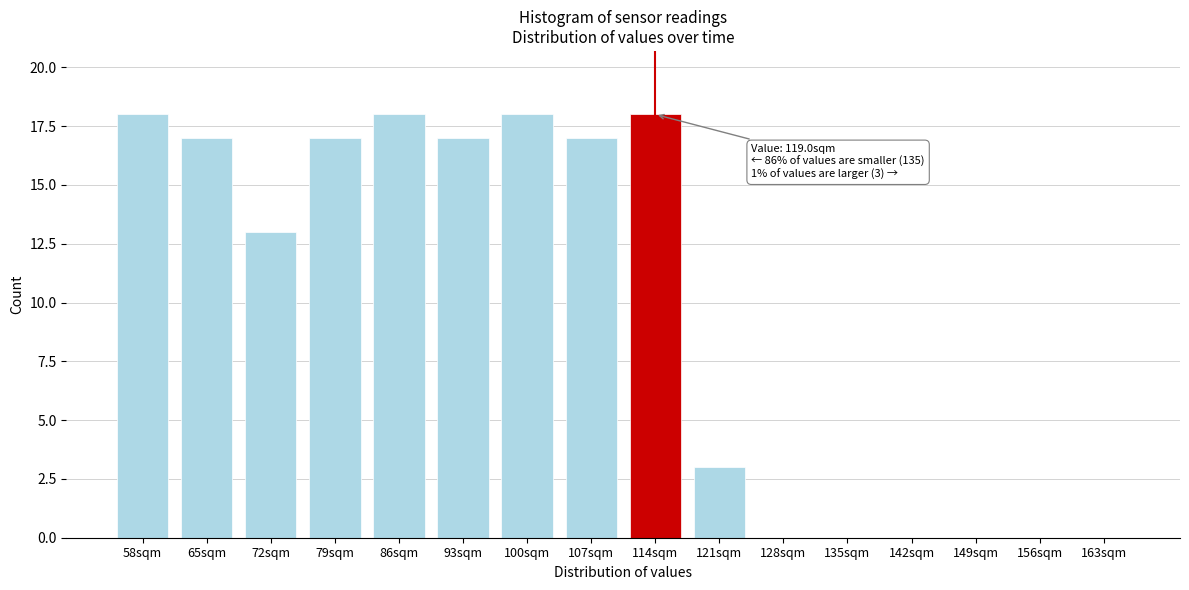

Reading right to left, what are all the values shown in this chart?

163sqm=0	156sqm=0	149sqm=0	142sqm=0	135sqm=0	128sqm=0	121sqm=3	114sqm=18	107sqm=17	100sqm=18	93sqm=17	86sqm=18	79sqm=17	72sqm=13	65sqm=17	58sqm=18